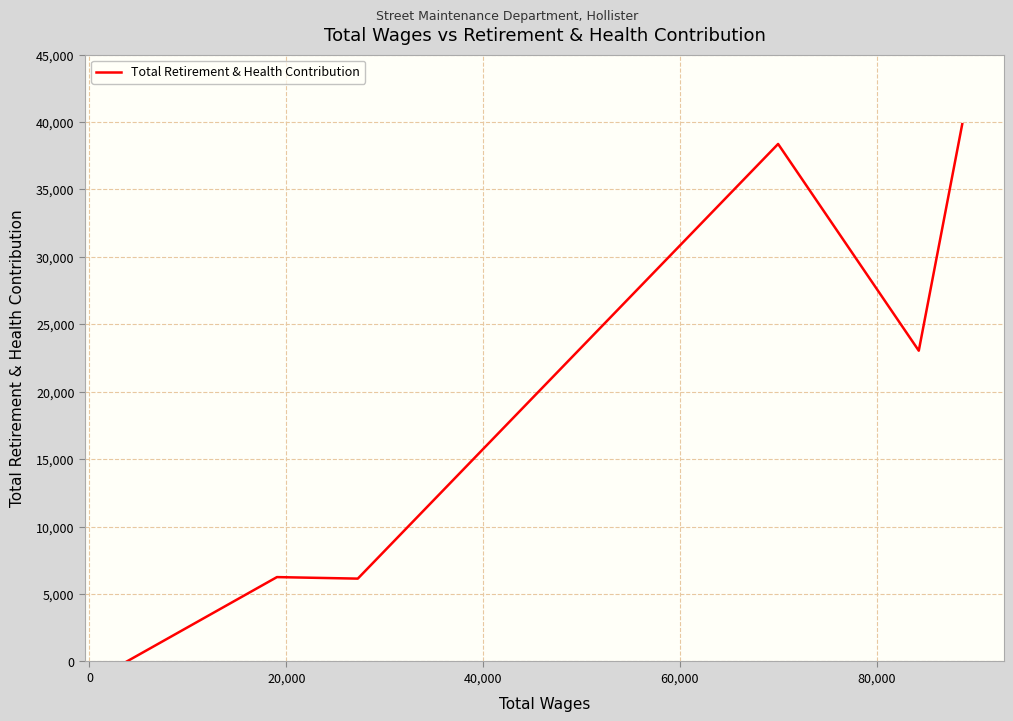

True or false: the data has more than 2 interior local peaks.

False